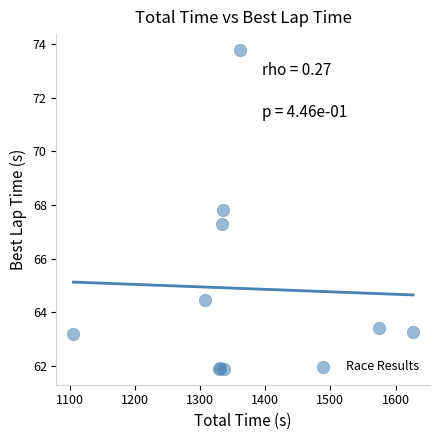

What Y value in the scatter plot is closest to 67?

67.3